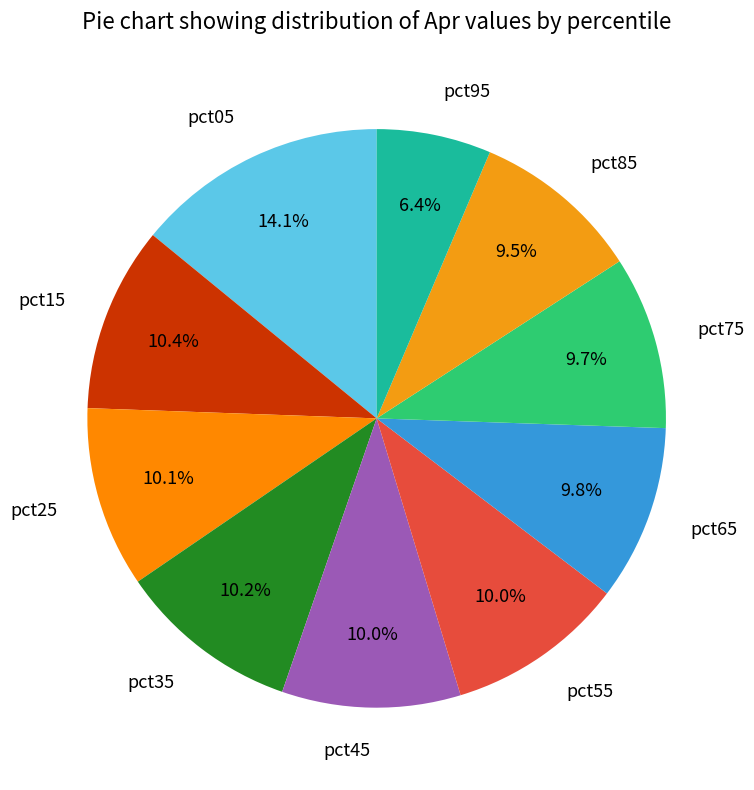

Do pct25 and pct05 together represent more than half of the pie?

No